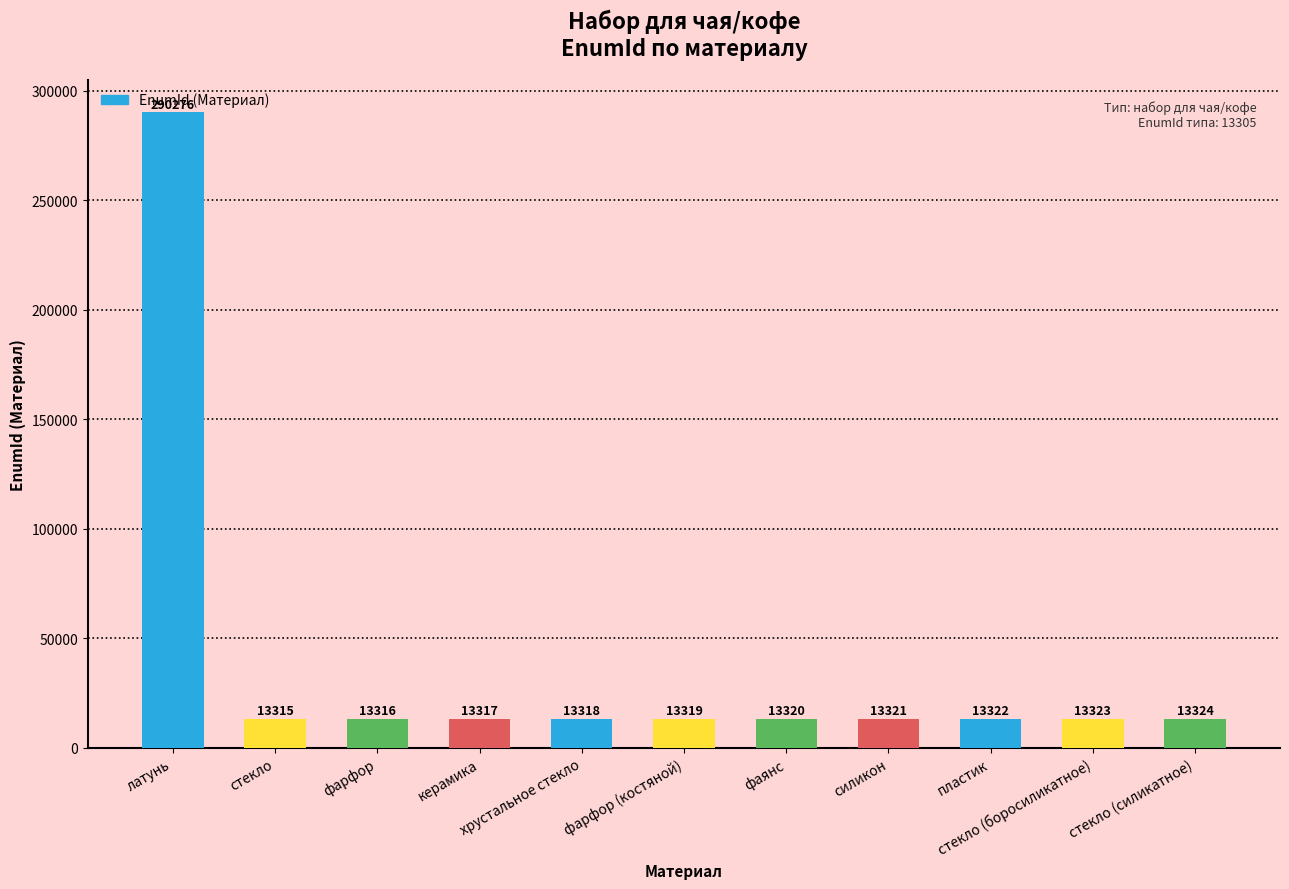

What is the sum of all values?

423471